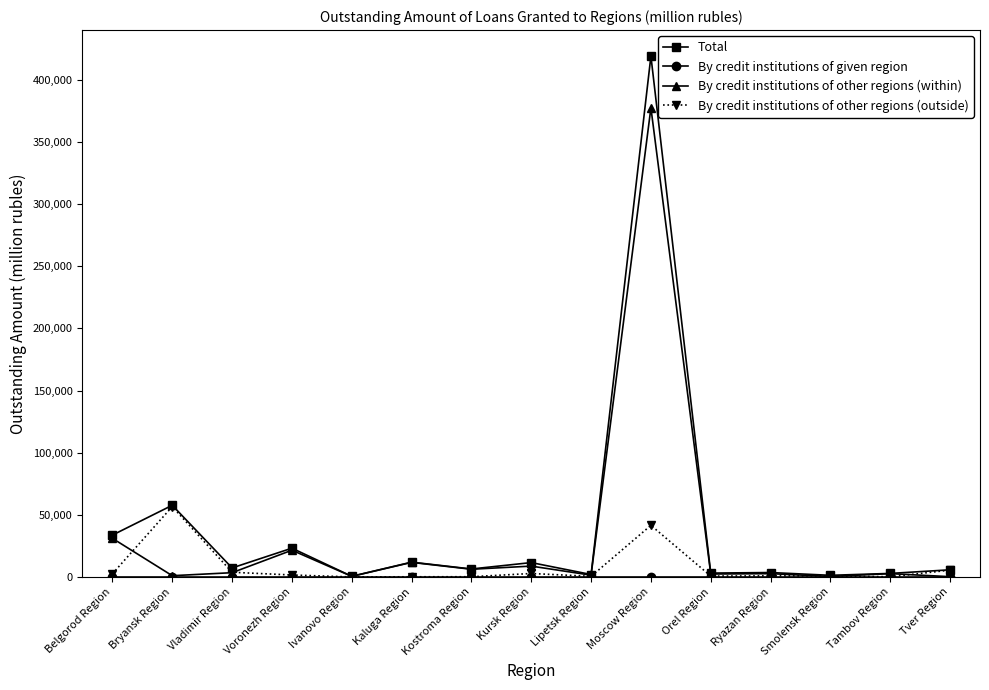

What is the sum of all Total values?

590223